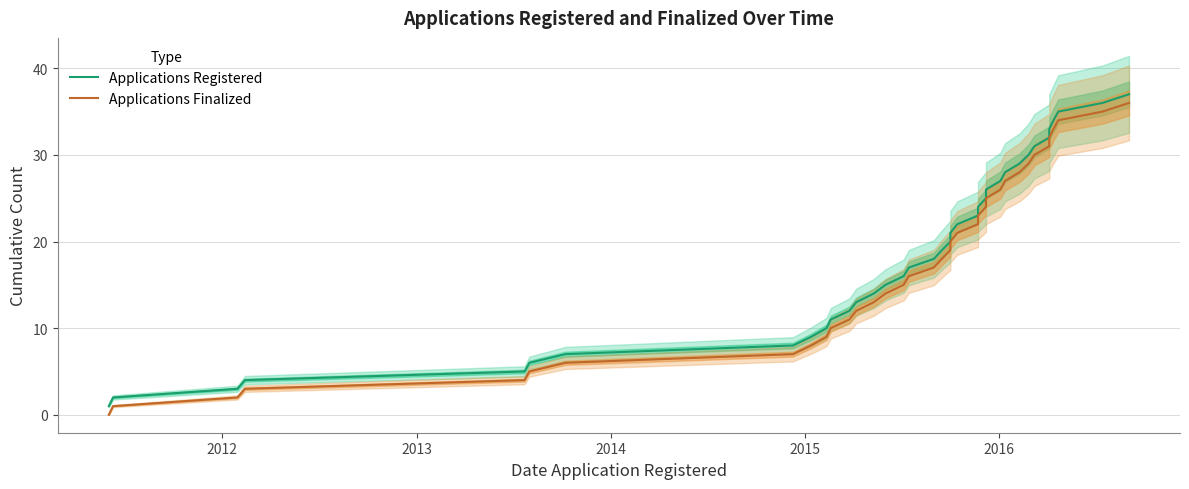

How many lines are shown in the chart?

2